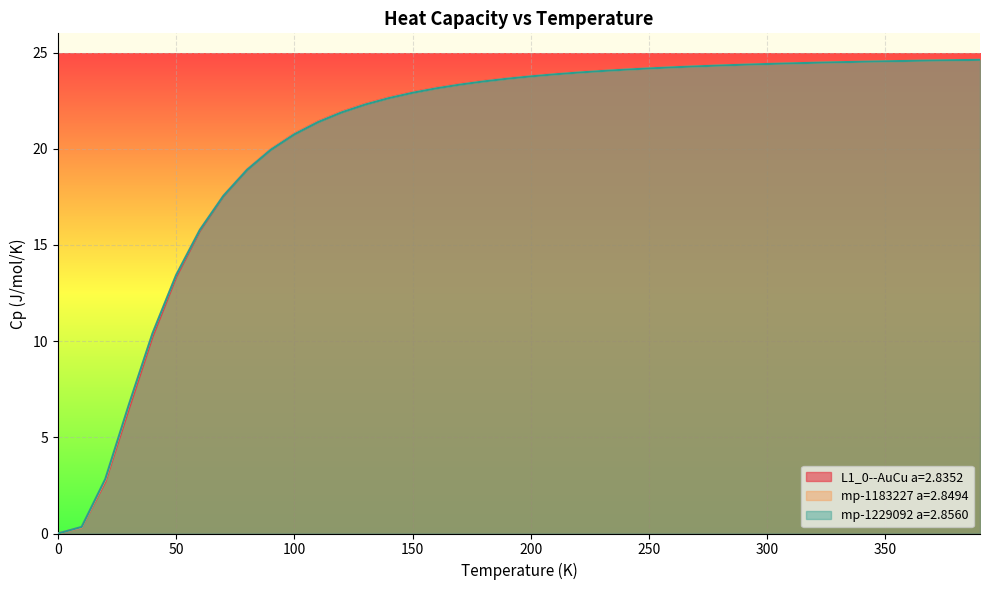

What are all the series names shown in the legend?

L1_0--AuCu a=2.8352, mp-1183227 a=2.8494, mp-1229092 a=2.8560